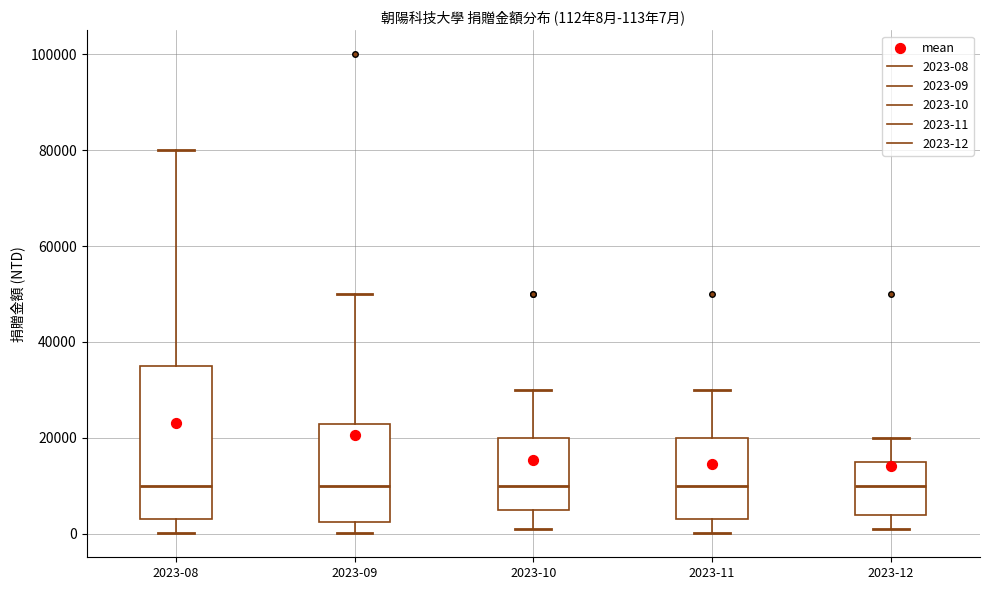

Which box is the tallest, from its lower edge to its upper edge?

2023-08